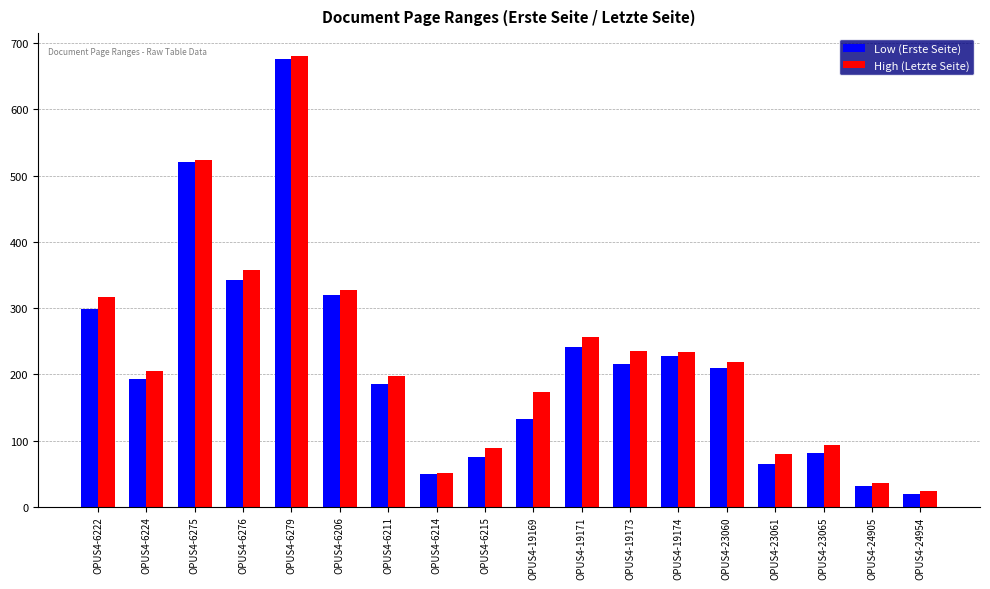

List the series in order of their overall mean, lowest first.

Low (Erste Seite), High (Letzte Seite)